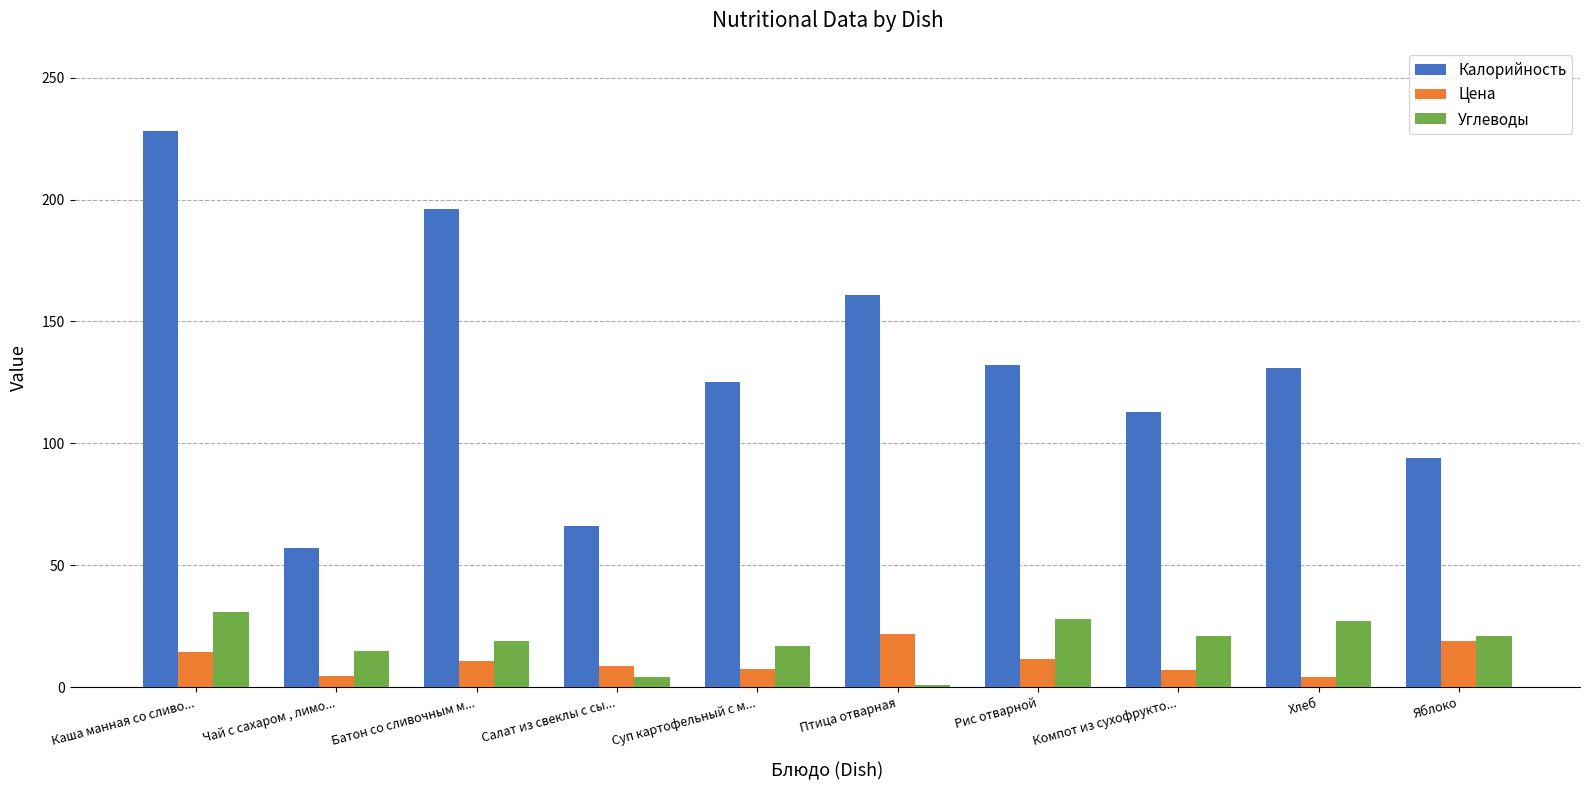

What is the total value across all series at Батон со сливочным м...?

225.8